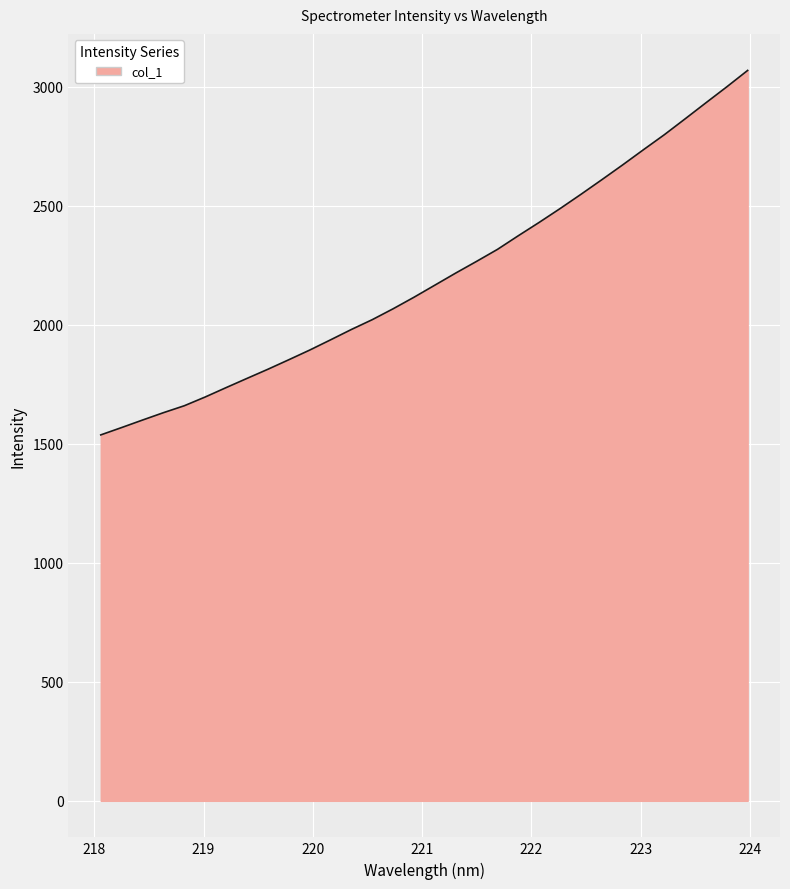

What is the greatest value displayed?

3068.3